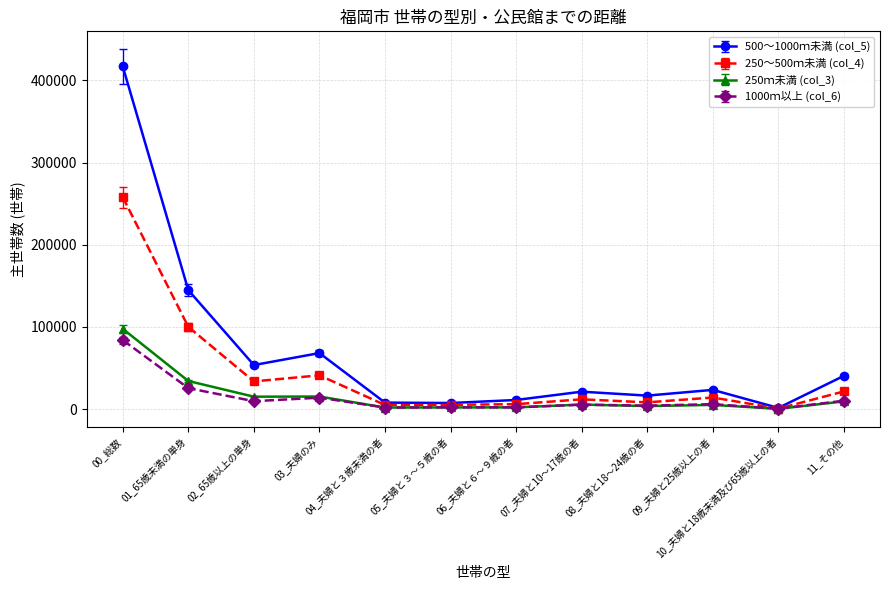

Is the value of 250～500ｍ未満 (col_4) at 05_夫婦と３～５歳の者 greater than the value of 500～1000ｍ未満 (col_5) at 01_65歳未満の単身?

No